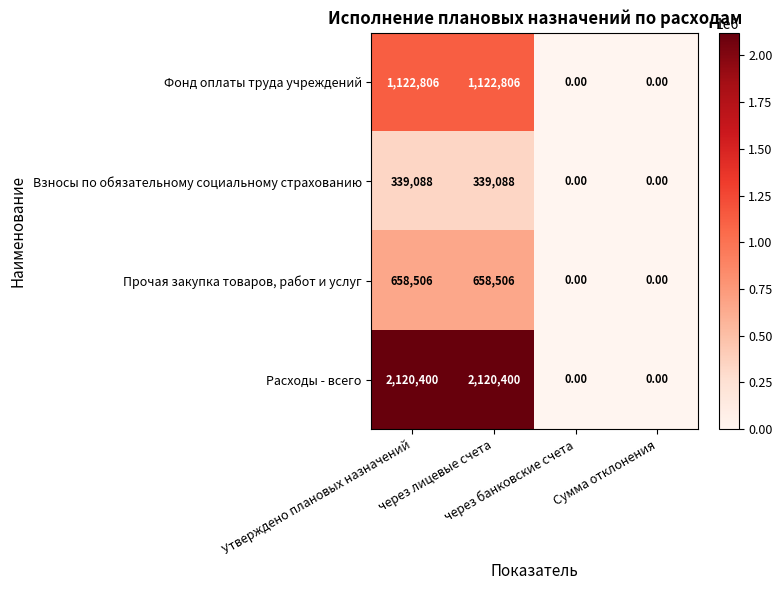

List the series in order of their overall mean, highest first.

Расходы - всего, Фонд оплаты труда учреждений, Прочая закупка товаров, работ и услуг, Взносы по обязательному социальному страхованию